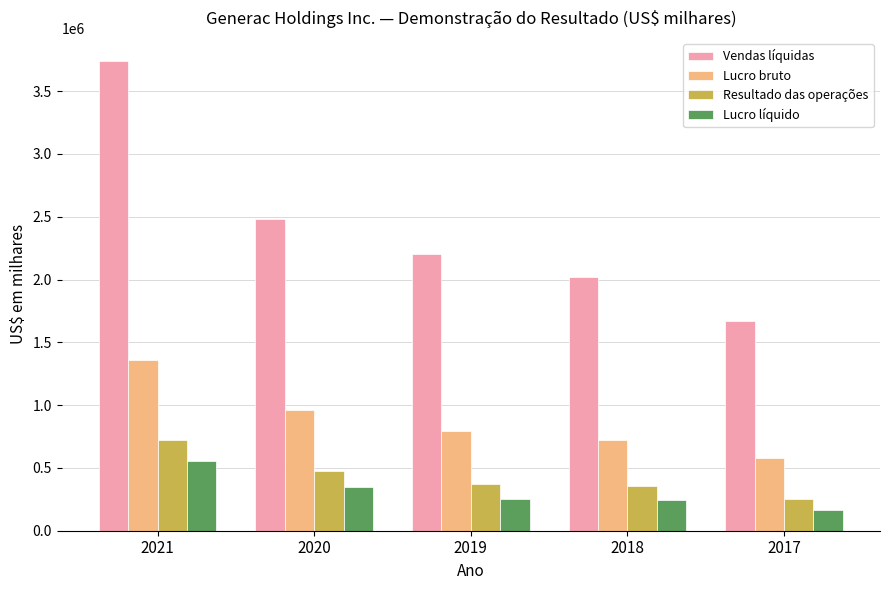

What is the total value across all series at 2019?

3626559